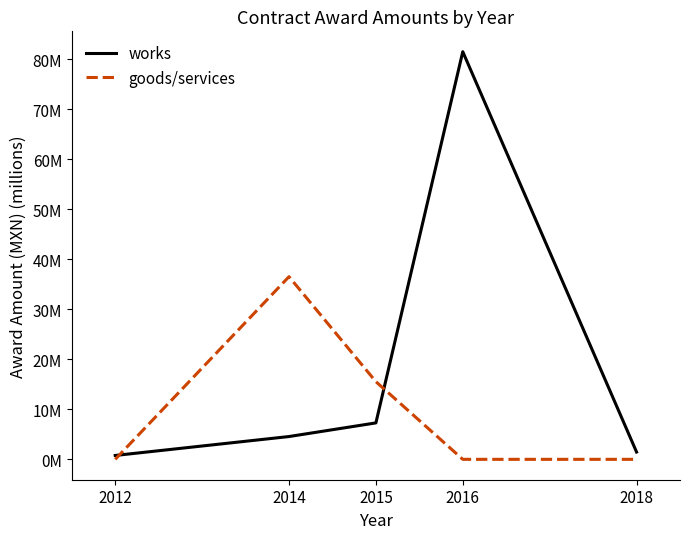

True or false: works and goods/services intersect in this chart.

True